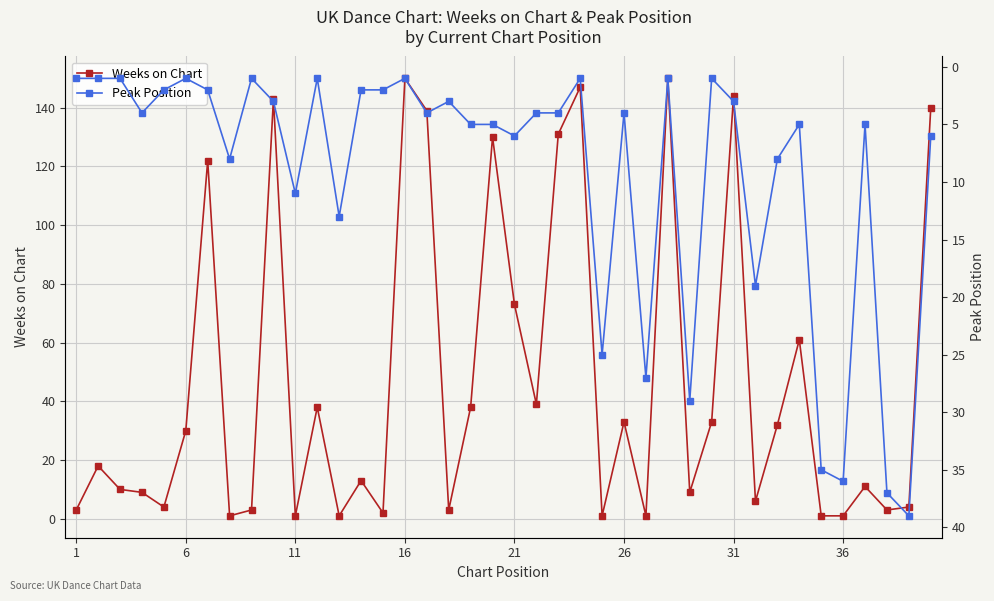

Reading left to right, transcribe all the data shown in this chart.

Weeks on Chart: 3	18	10	9	4	30	122	1	3	143	1	38	1	13	2	150	139	3	38	130	73	39	131	147	1	33	1	150	9	33	144	6	32	61	1	1	11	3	4	140
Peak Position: 1	1	1	4	2	1	2	8	1	3	11	1	13	2	2	1	4	3	5	5	6	4	4	1	25	4	27	1	29	1	3	19	8	5	35	36	5	37	39	6